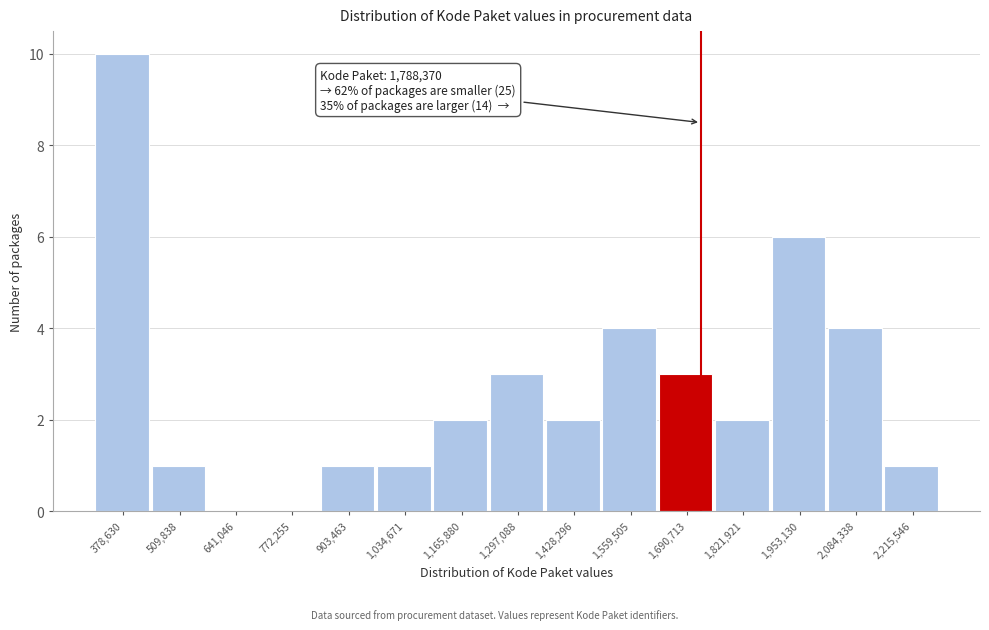

Reading left to right, extract all data points from this chart.

378,630=10	509,838=1	641,046=0	772,255=0	903,463=1	1,034,671=1	1,165,880=2	1,297,088=3	1,428,296=2	1,559,505=4	1,690,713=3	1,821,921=2	1,953,130=6	2,084,338=4	2,215,546=1